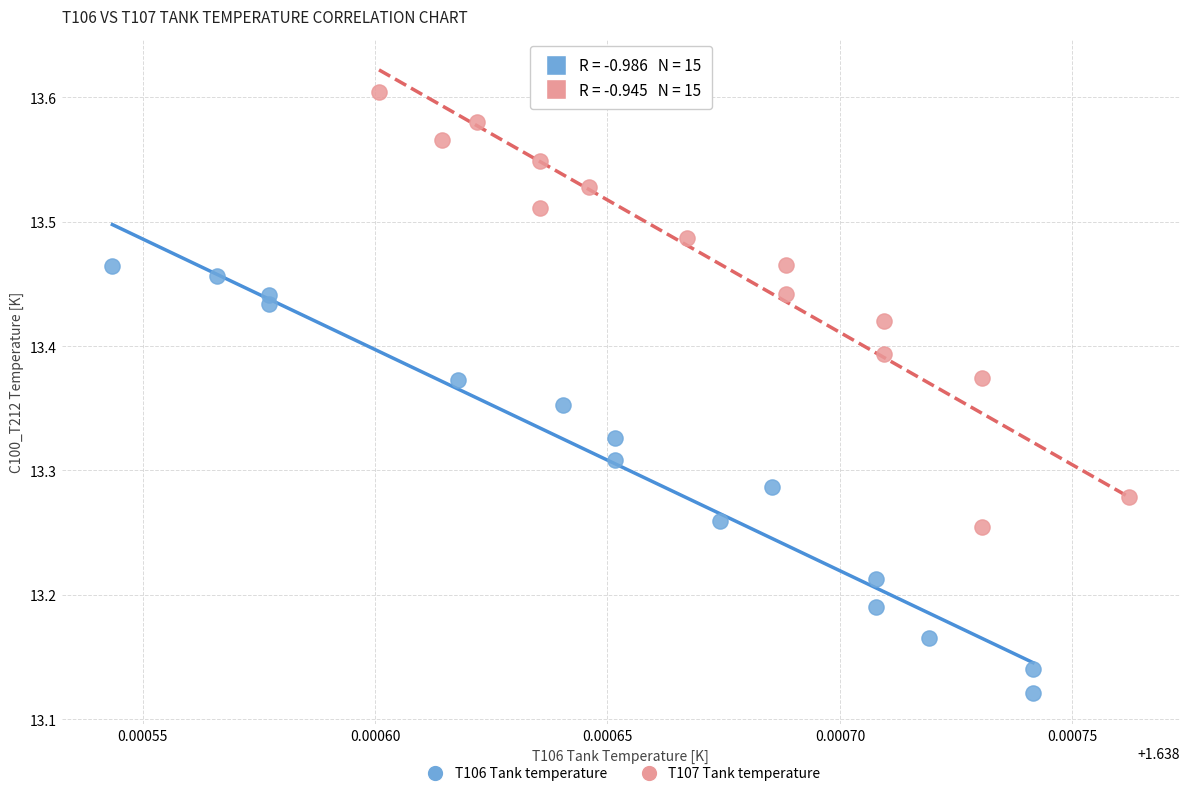

Which series has the widest spread of Y values?

T107 Tank temperature